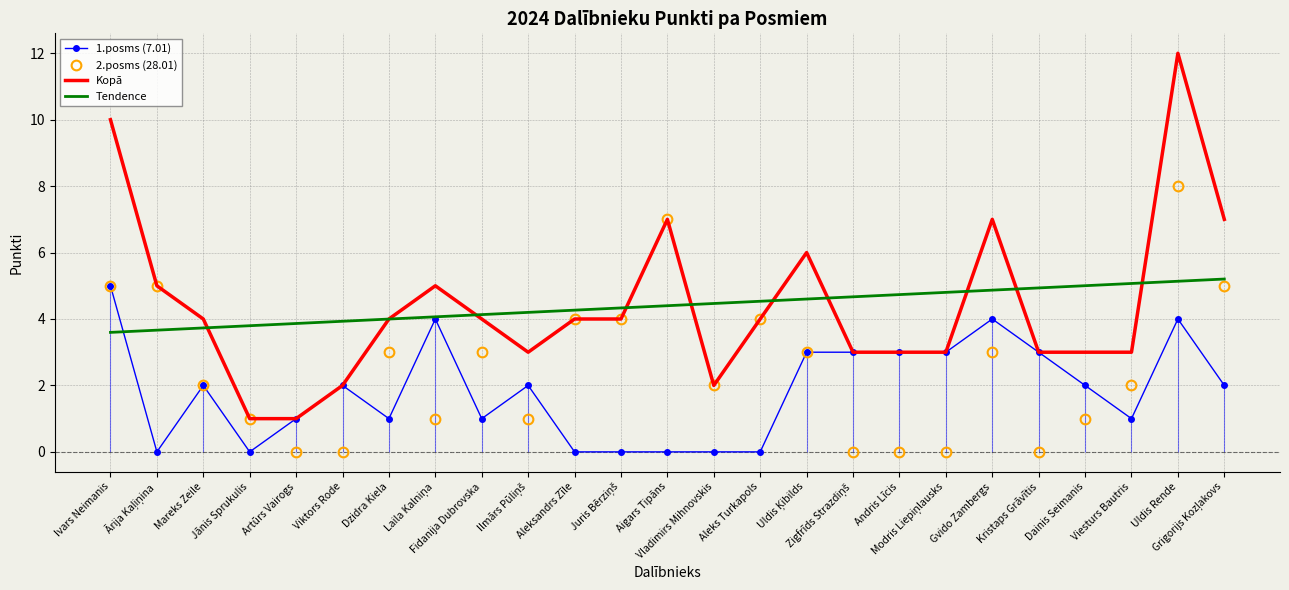

How many lines are shown in the chart?

4